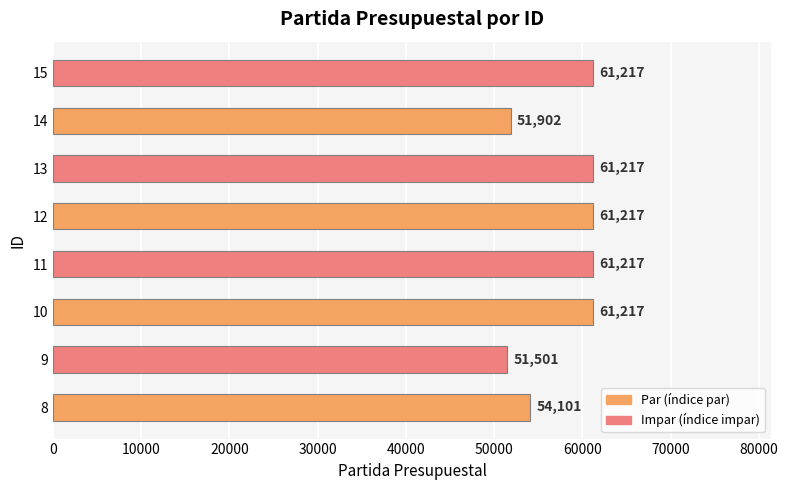

How many data points are less than 61217?

3